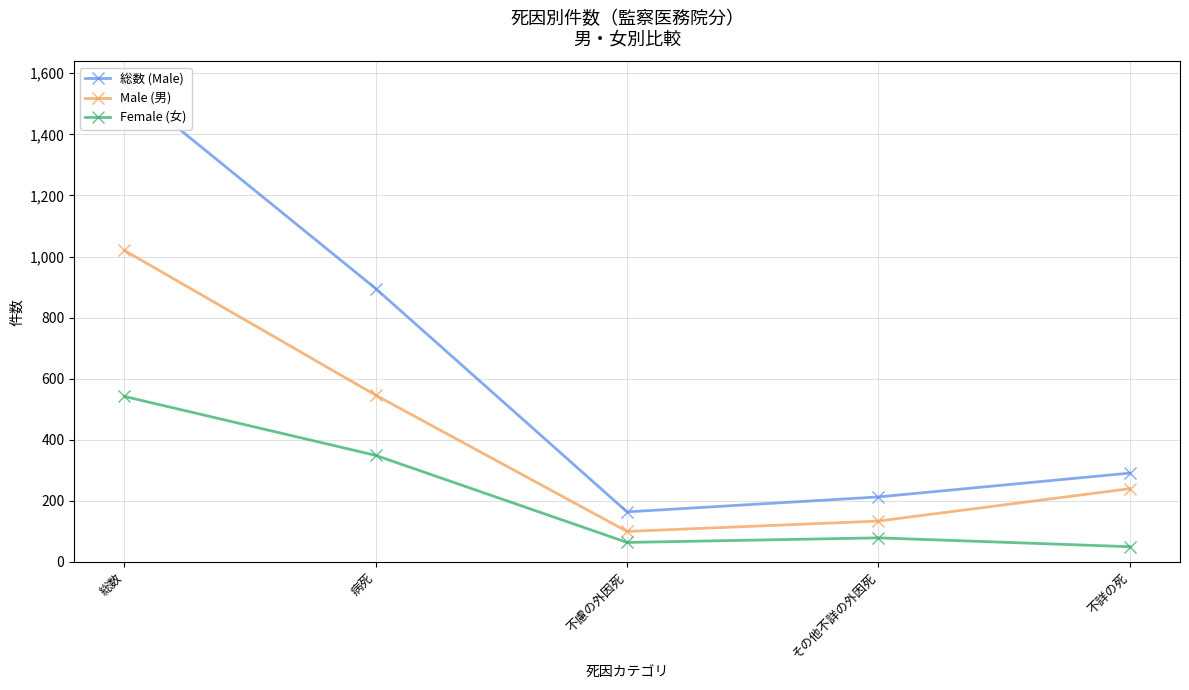

Between その他不詳の外因死 and 総数, which is larger?

総数